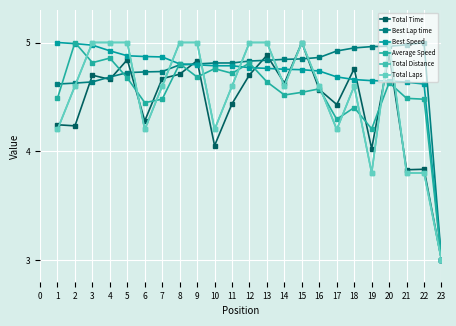

Does the chart have visible grid lines?

Yes